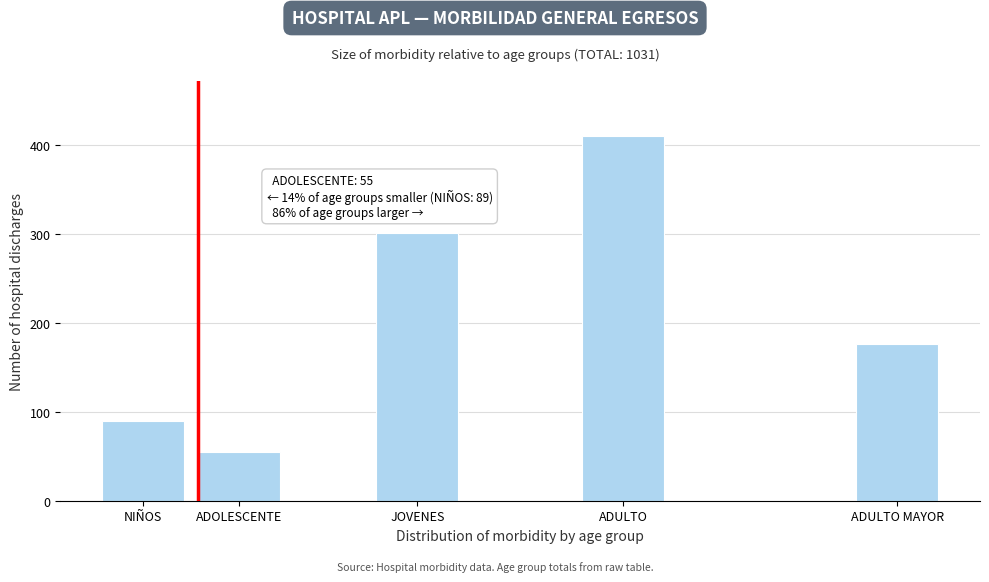

Reading left to right, what are all the values shown in this chart?

NIÑOS=89	ADOLESCENTE=55	JOVENES=301	ADULTO=410	ADULTO MAYOR=176